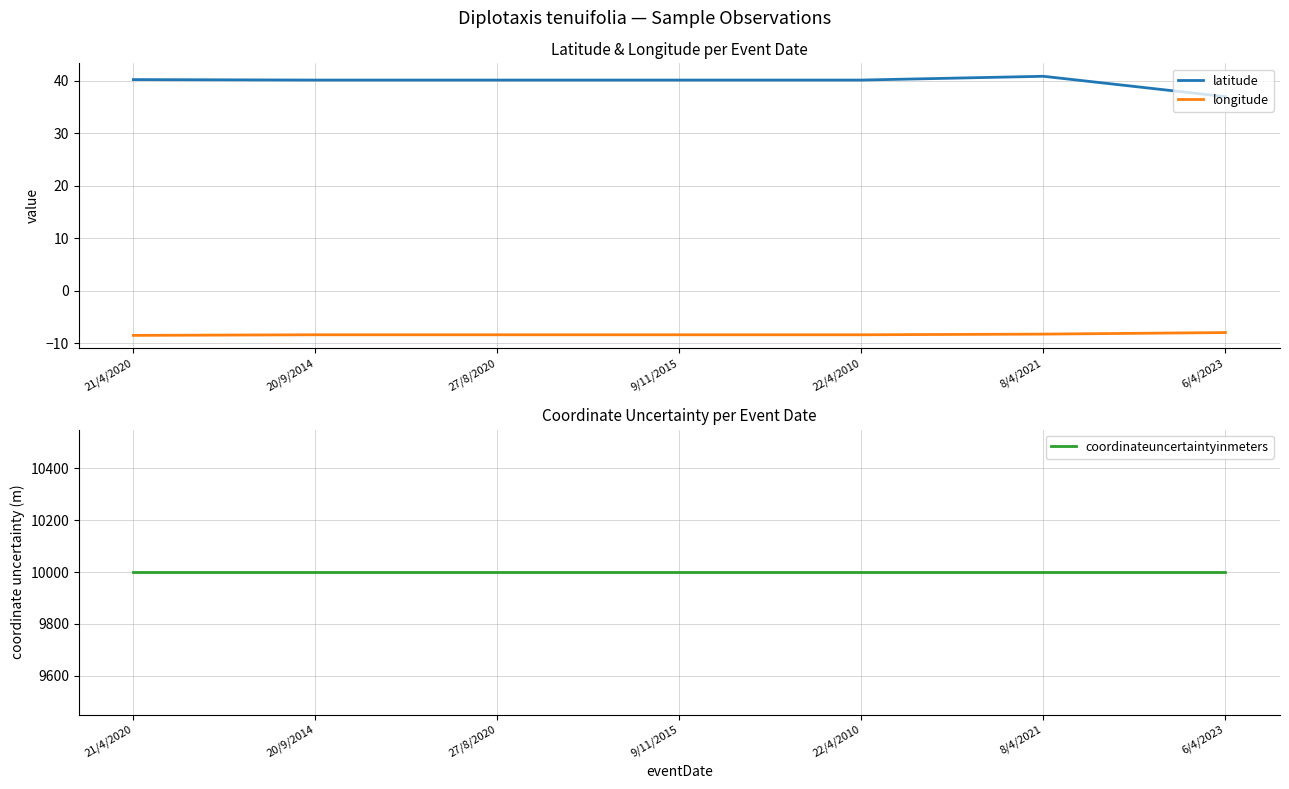

Does the chart display data point markers on the line(s)?

No